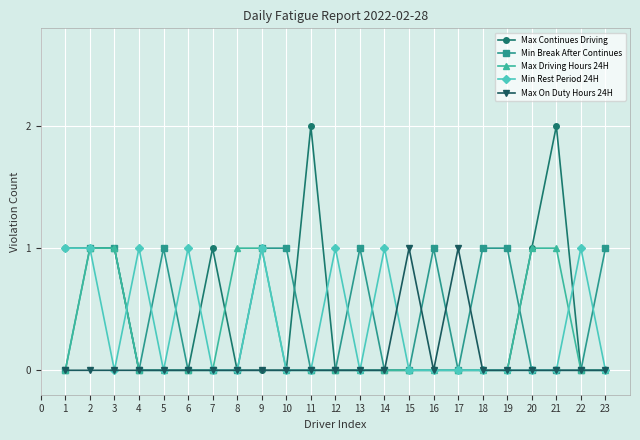

How many lines are shown in the chart?

5